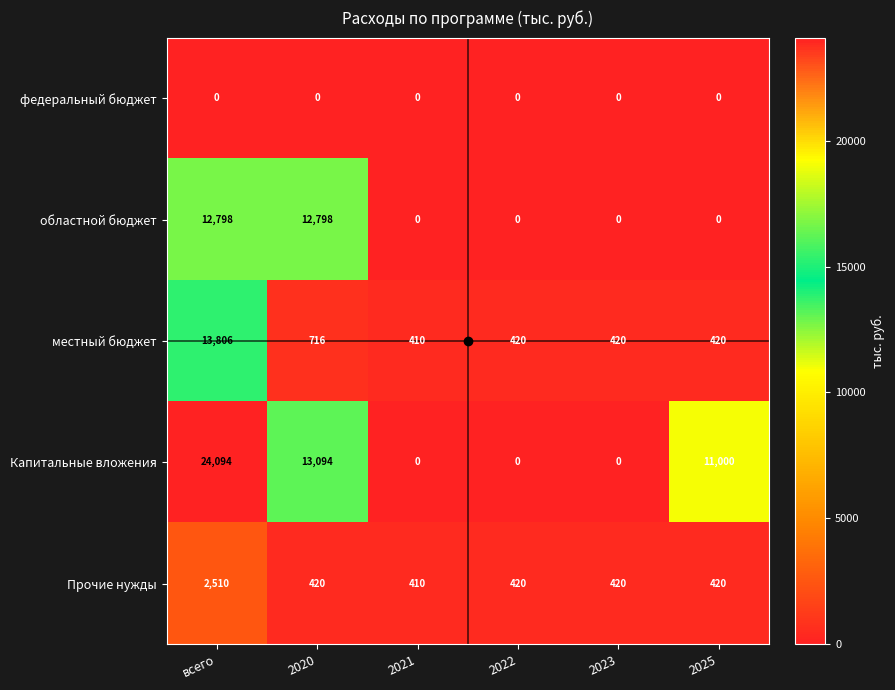

Is it true that местный бюджет equals 420 at 2023?

True